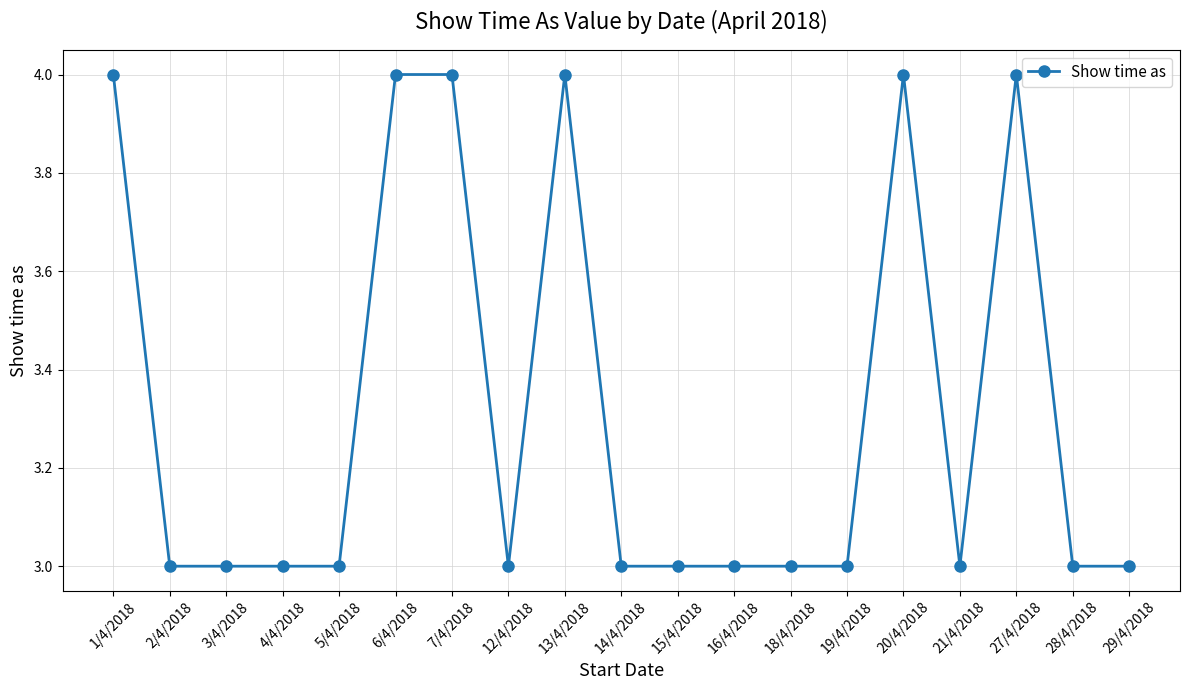

What is the label of the 1st point from the right?

29/4/2018